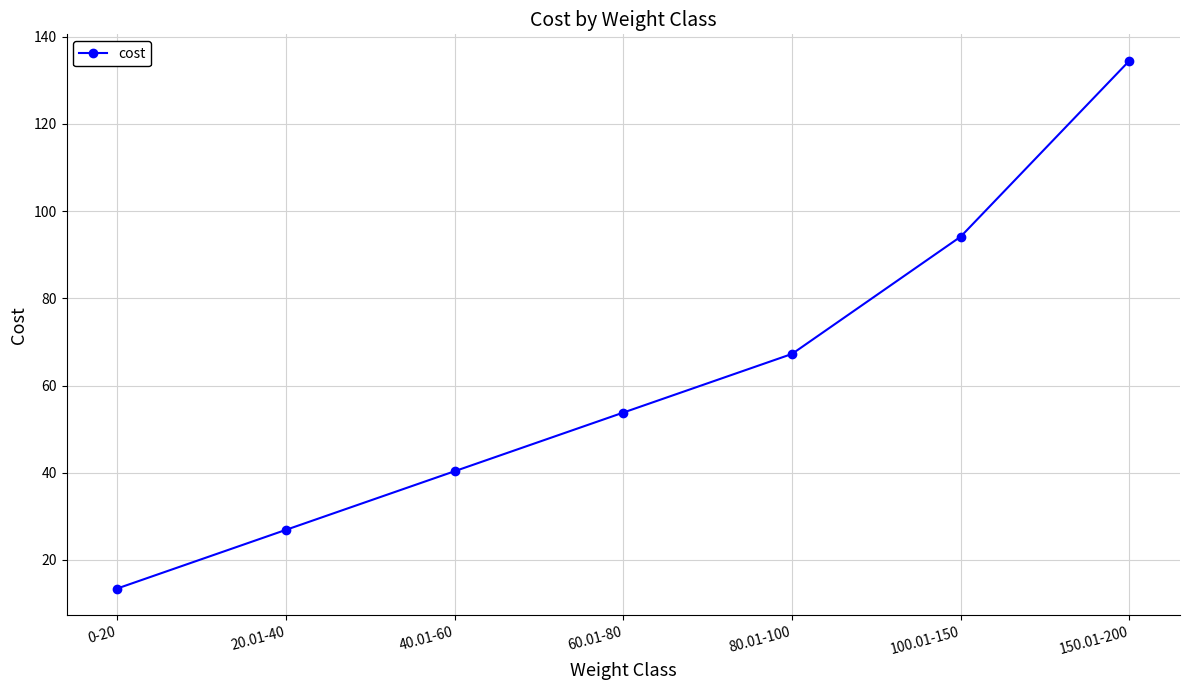

What is the difference between the values at 100.01-150 and 40.01-60?

53.8